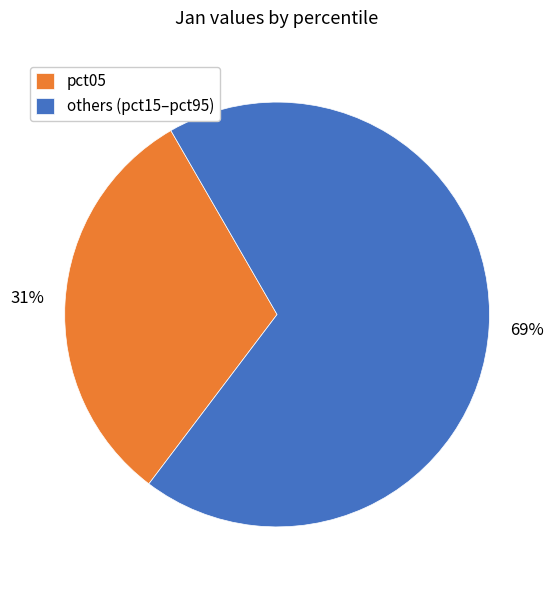

What is the smallest slice in the pie chart?

pct05